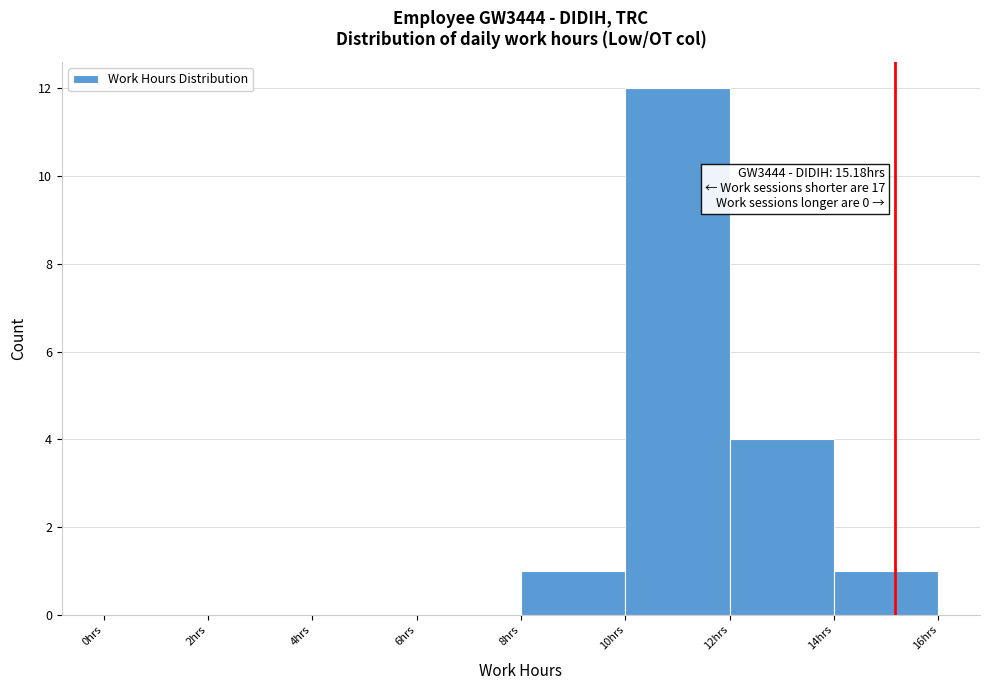

Over which range of the x-axis is the bar tallest?

10 to 12